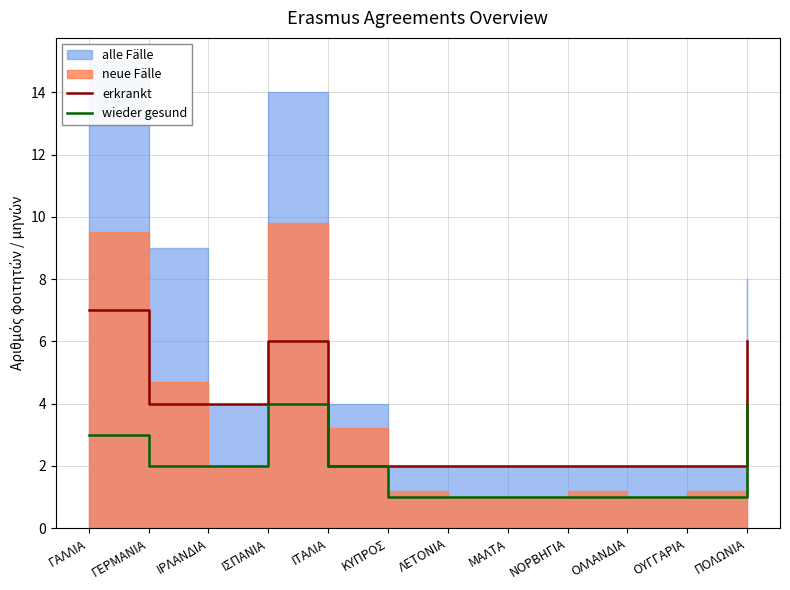

True or false: wieder gesund has a value of 1 at ΟΥΓΓΑΡΙΑ.

True